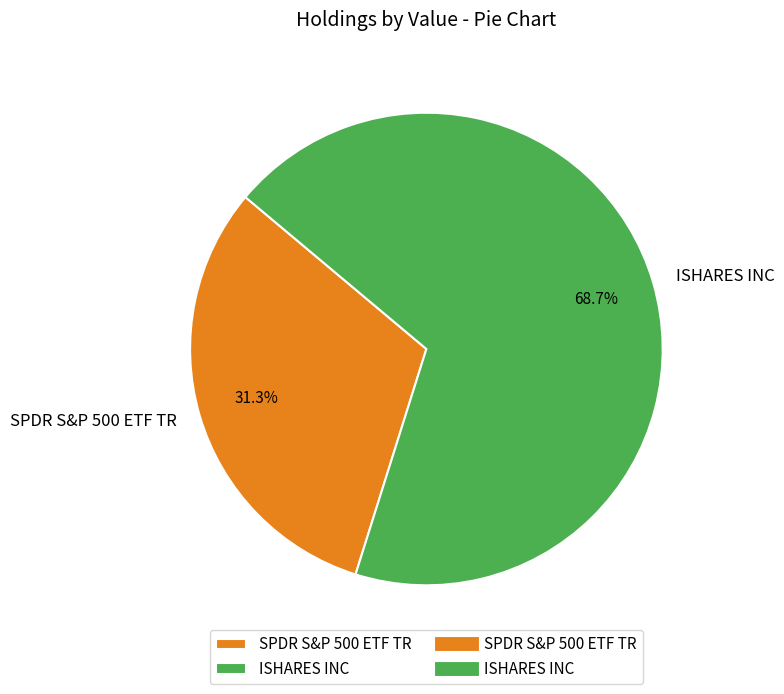

Rank the categories by value from lowest to highest.

SPDR S&P 500 ETF TR, ISHARES INC